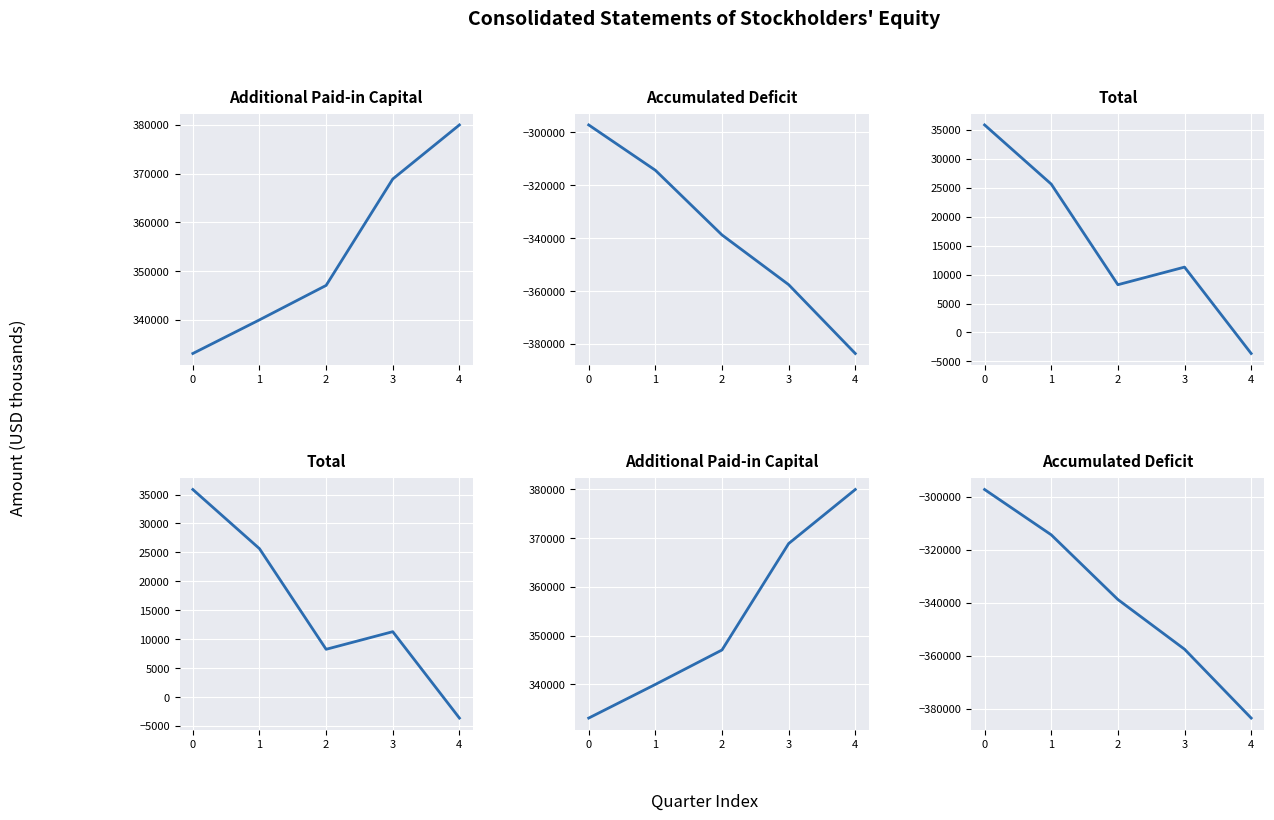

True or false: Additional Paid-in Capital and Total intersect in this chart.

False